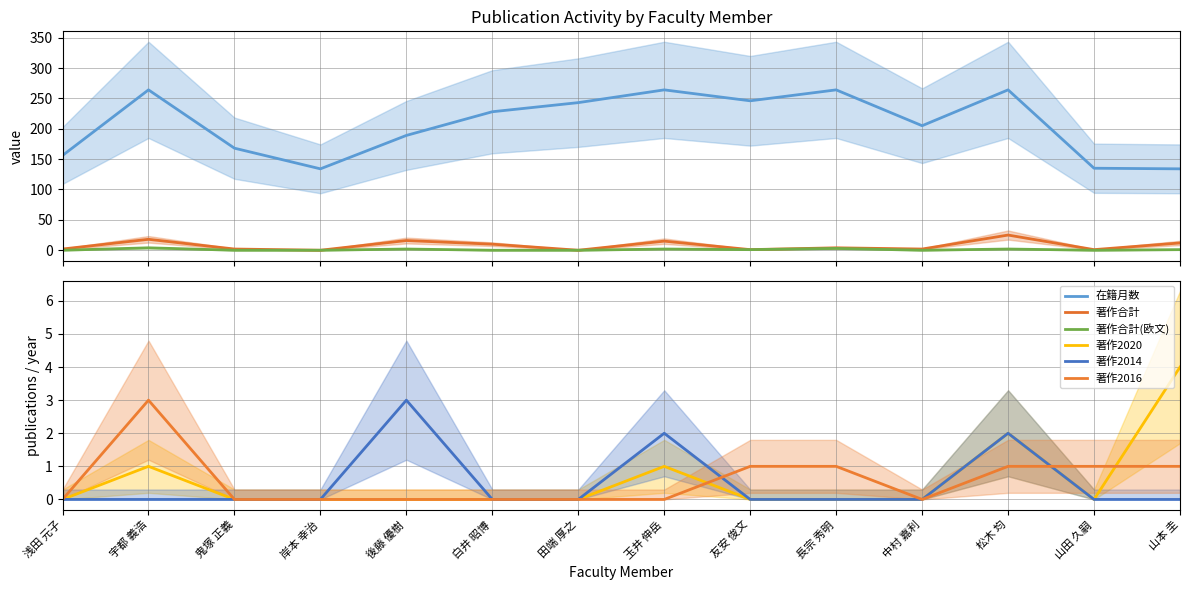

What position from the left is 白井 昭博?

6